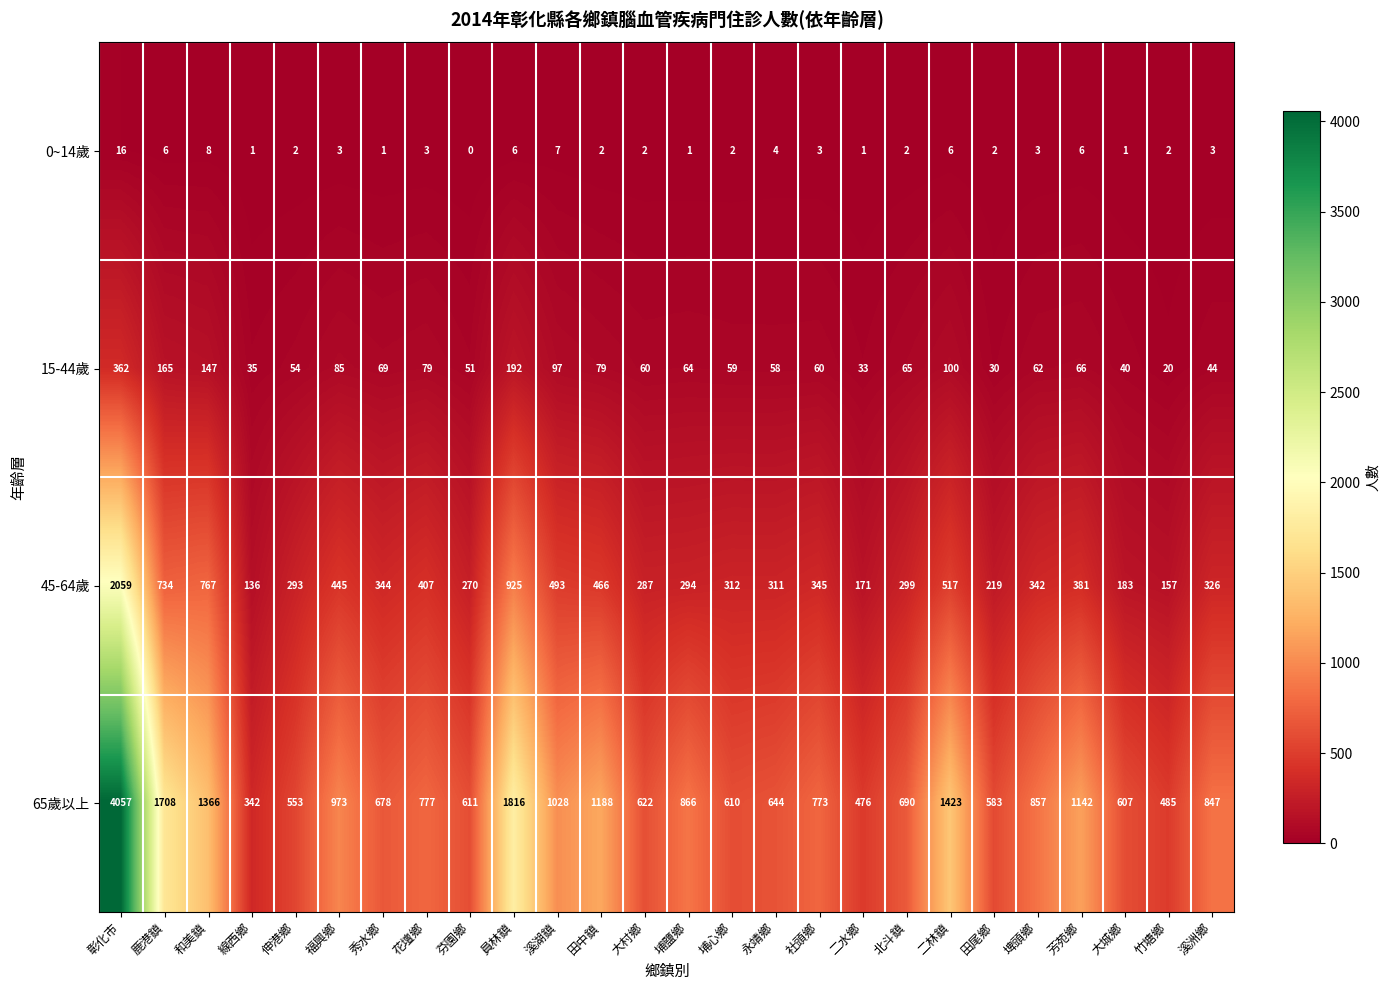

At which category is the sum across all series the highest?

彰化市